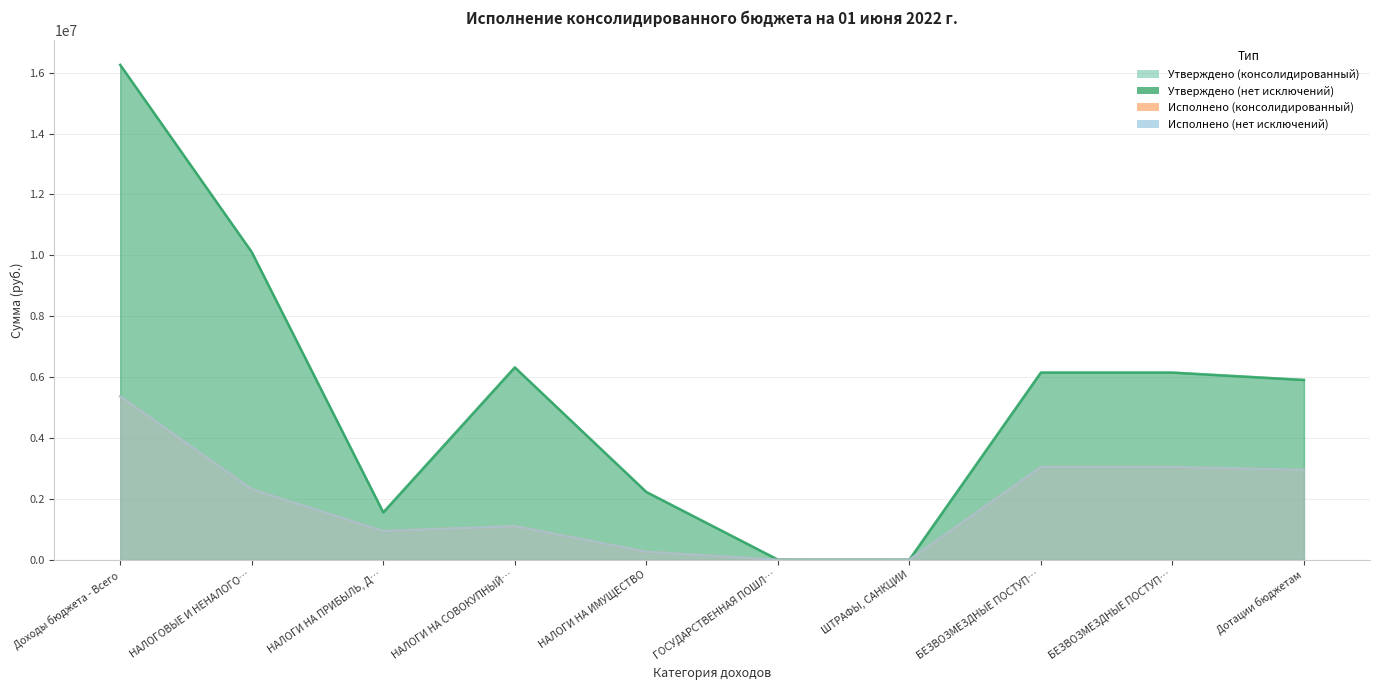

Where does the Утверждено (нет исключений) series first go above 6148400?

Доходы бюджета - Всего